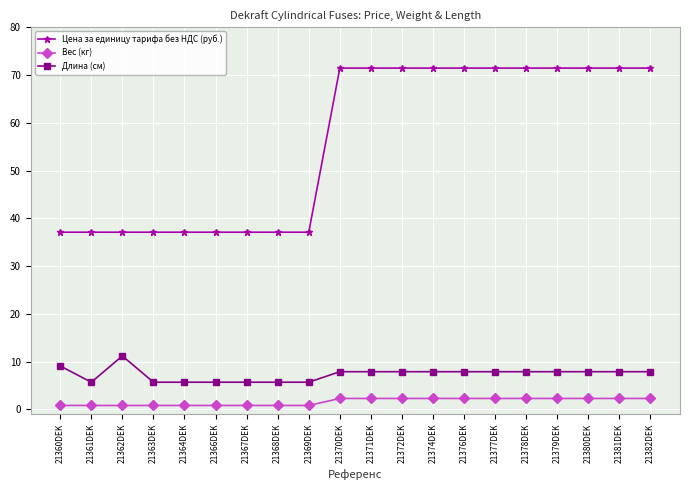

What is the sum of the Цена за единицу тарифа без НДС (руб.) values at 21377DEK and 21378DEK?

142.9